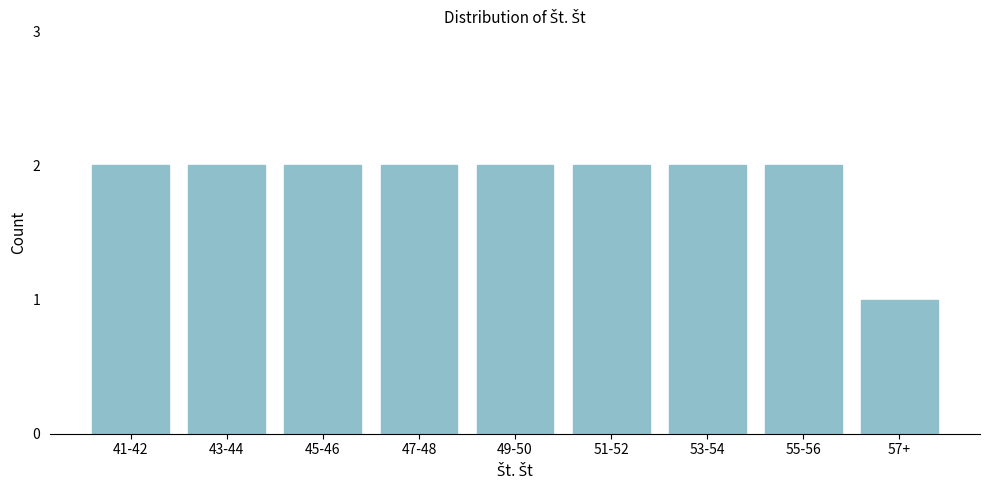

Reading left to right, transcribe all the data shown in this chart.

2	2	2	2	2	2	2	2	1